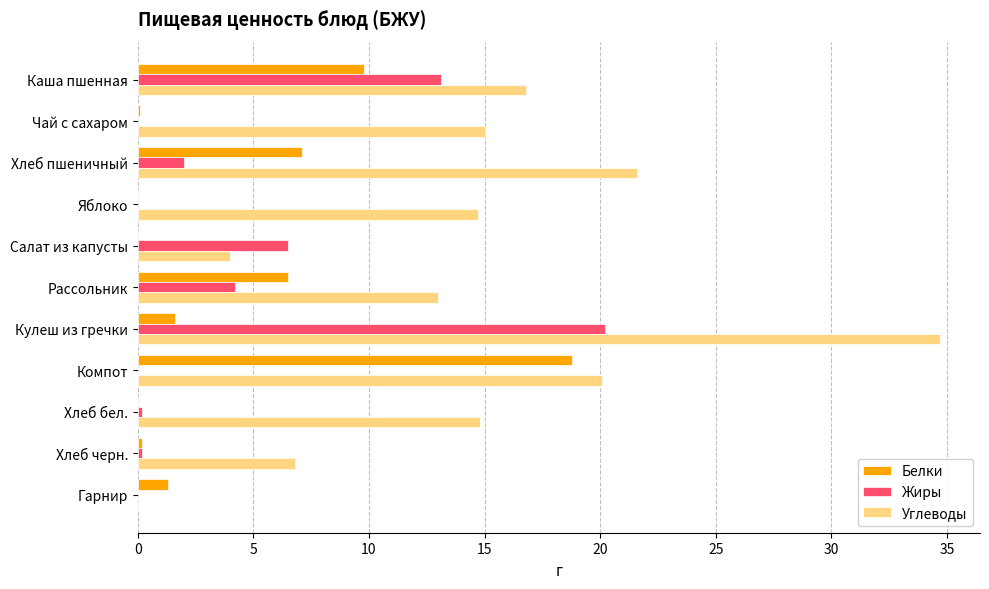

How many values in the Углеводы series exceed 14?

7